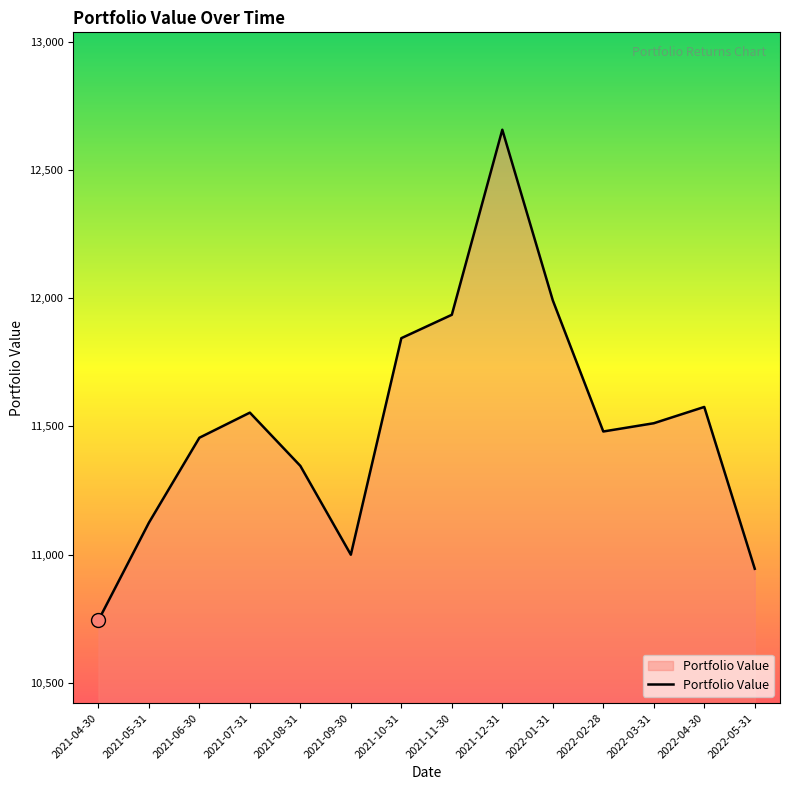

True or false: there are more than 2 points higher than both neighbors.

True